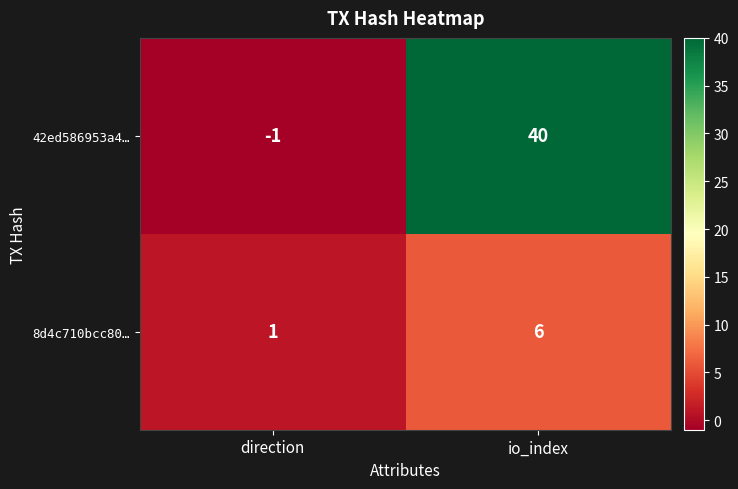

What is the greatest value displayed?

40